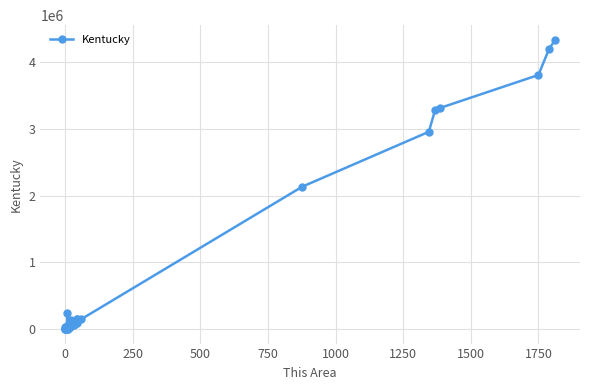

Is this an area chart (filled region under the line)?

No